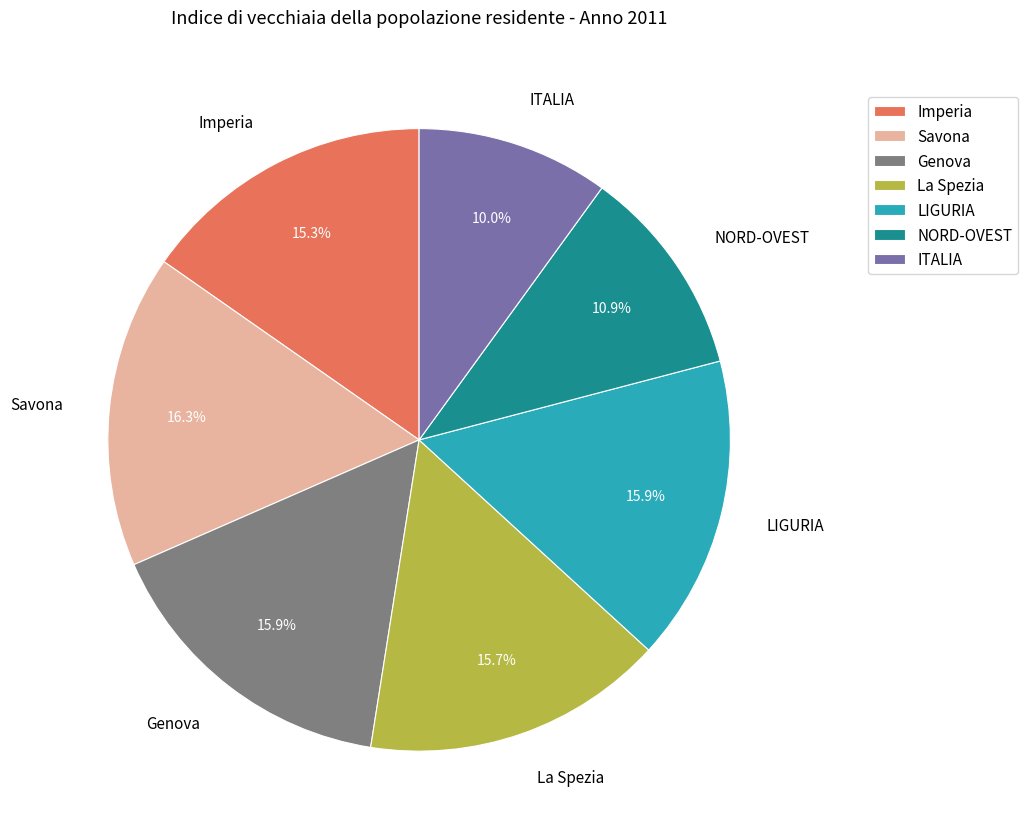

To the nearest percent, what is the combined percentage of ITALIA and Genova?

26%